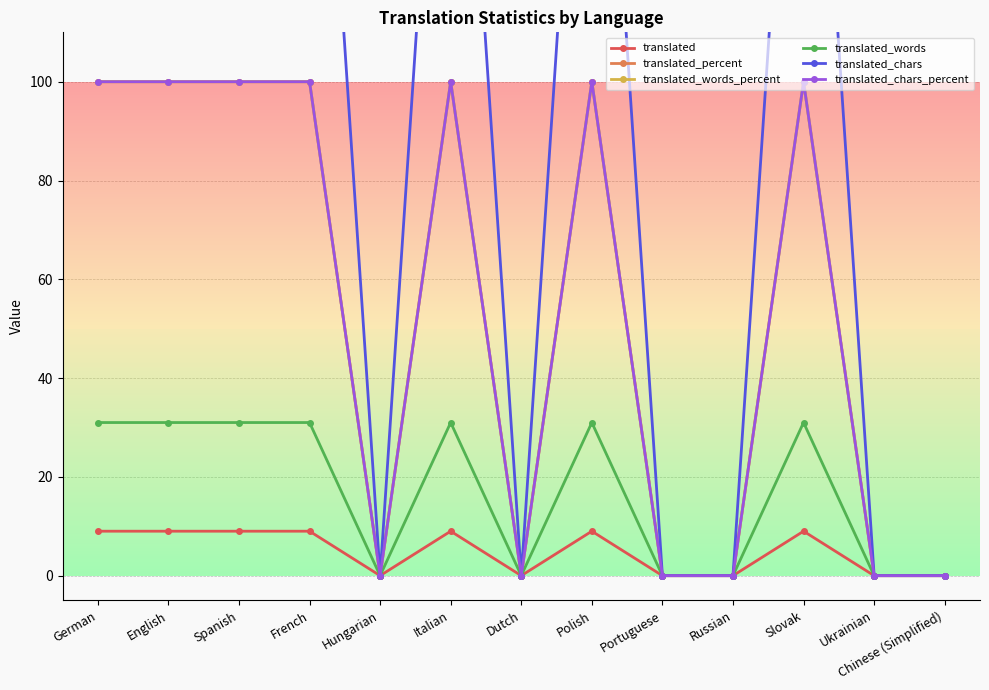

True or false: translated_chars has more than 2 interior local peaks.

True